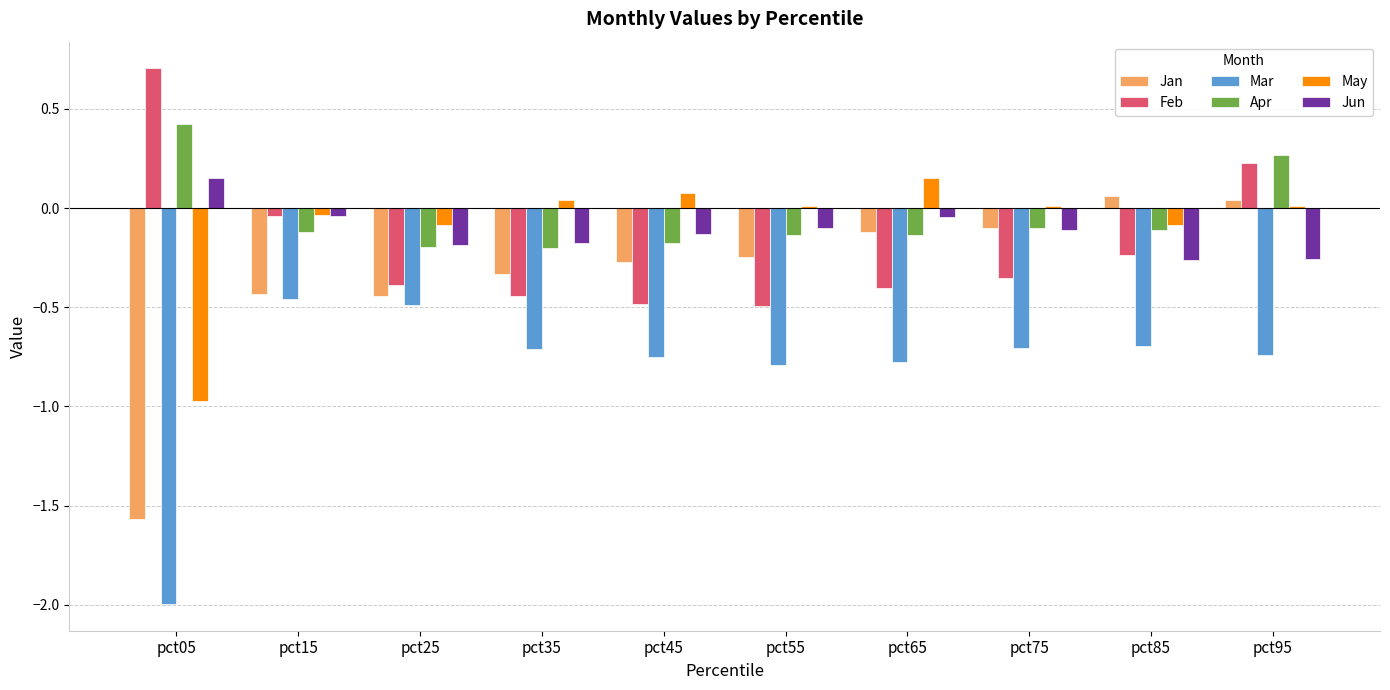

What is the maximum value for Feb?

0.7